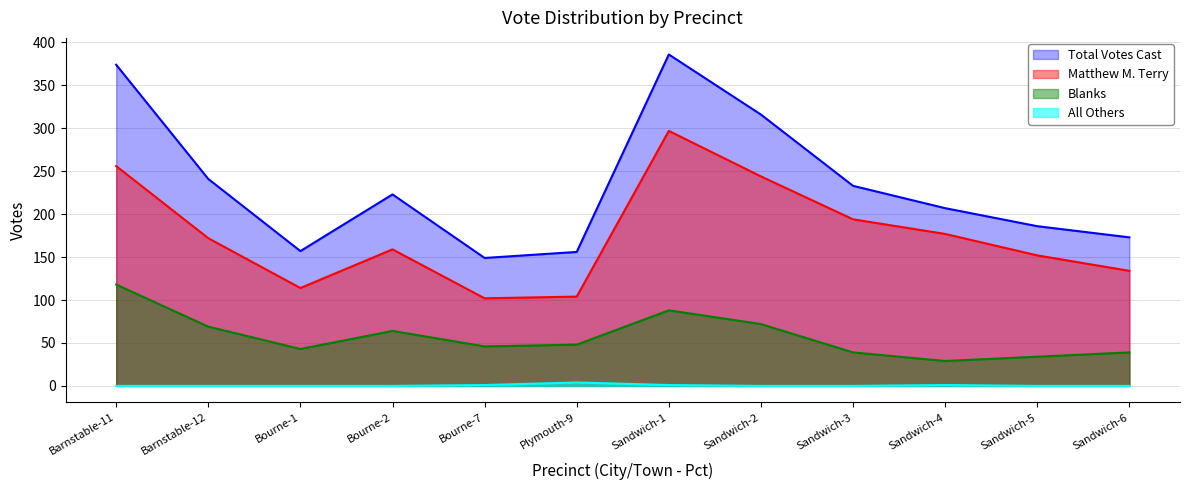

What is the average value of the Blanks series?

57